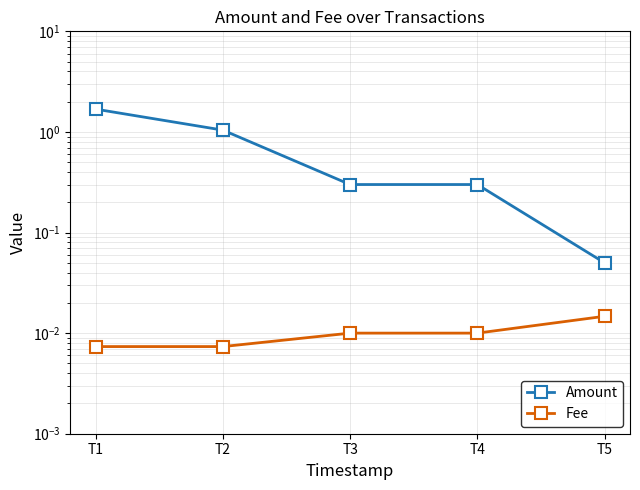

Rank the categories by Fee value from lowest to highest.

T1, T2, T3, T4, T5